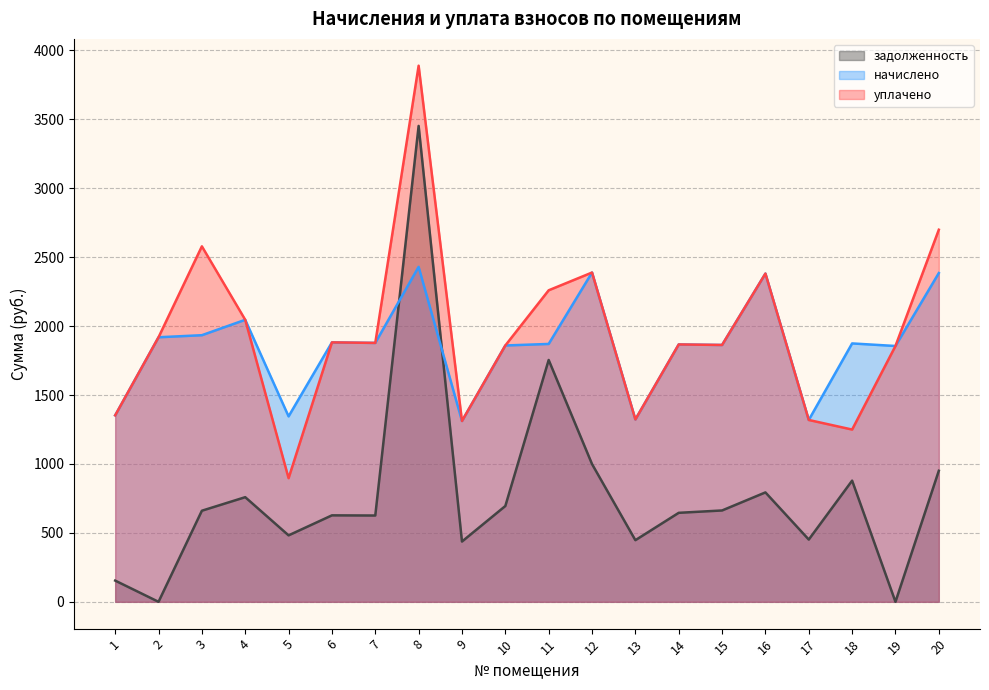

What is the value of the начислено point at the 11th from the left?

1870.4